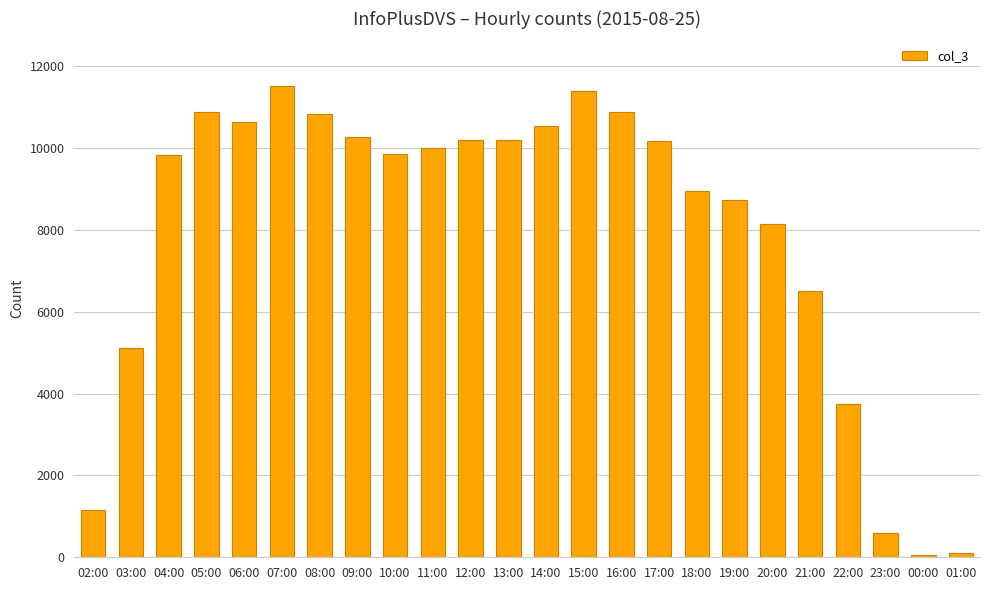

How many categories are shown in the chart?

24